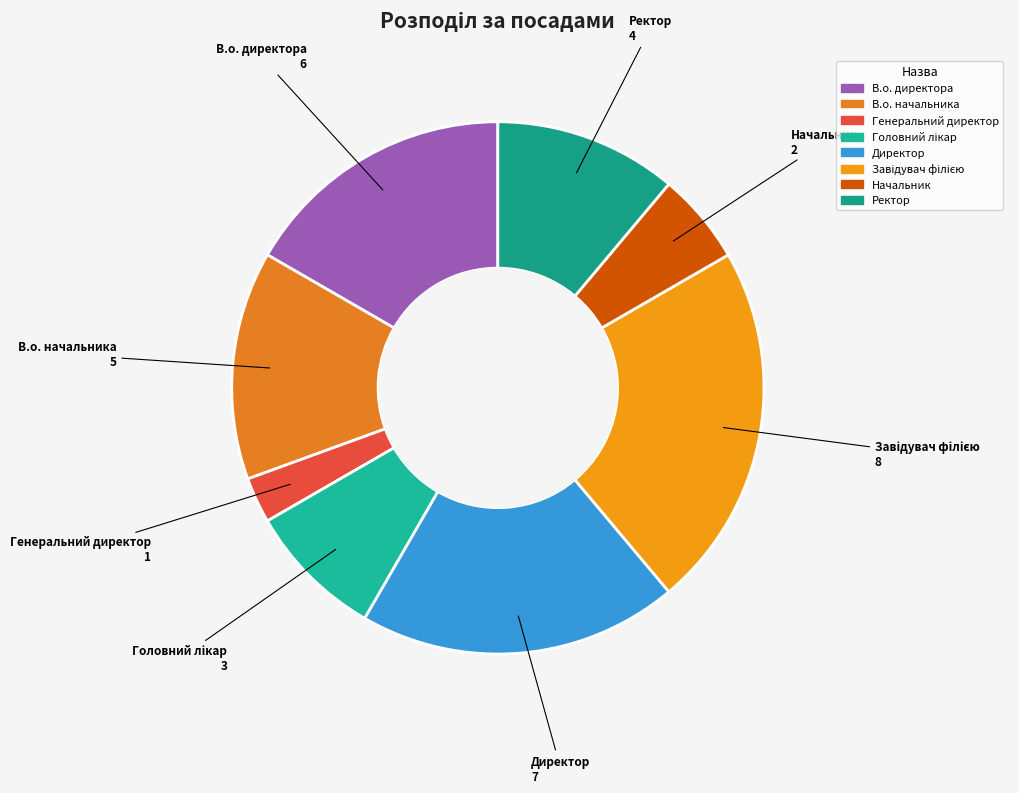

Which has a higher value, В.о. директора or Генеральний директор?

В.о. директора